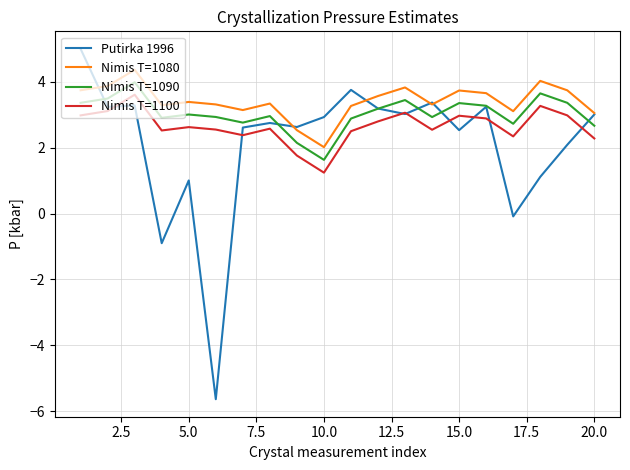

How many interior local peaks does the Nimis T=1090 series have?

6